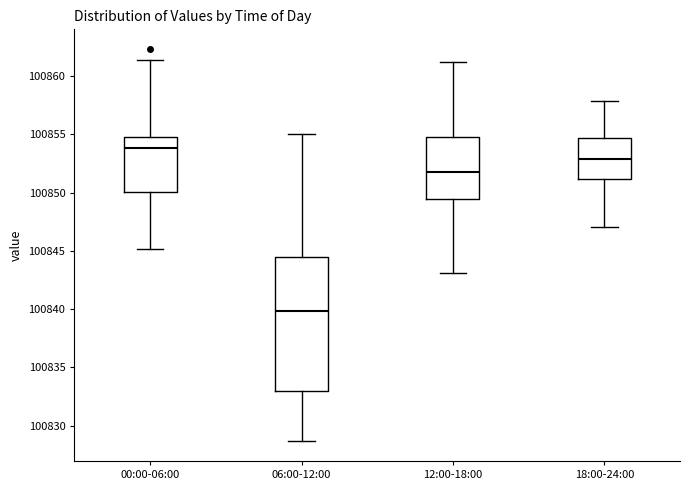

Which box has the highest median line?

00:00-06:00